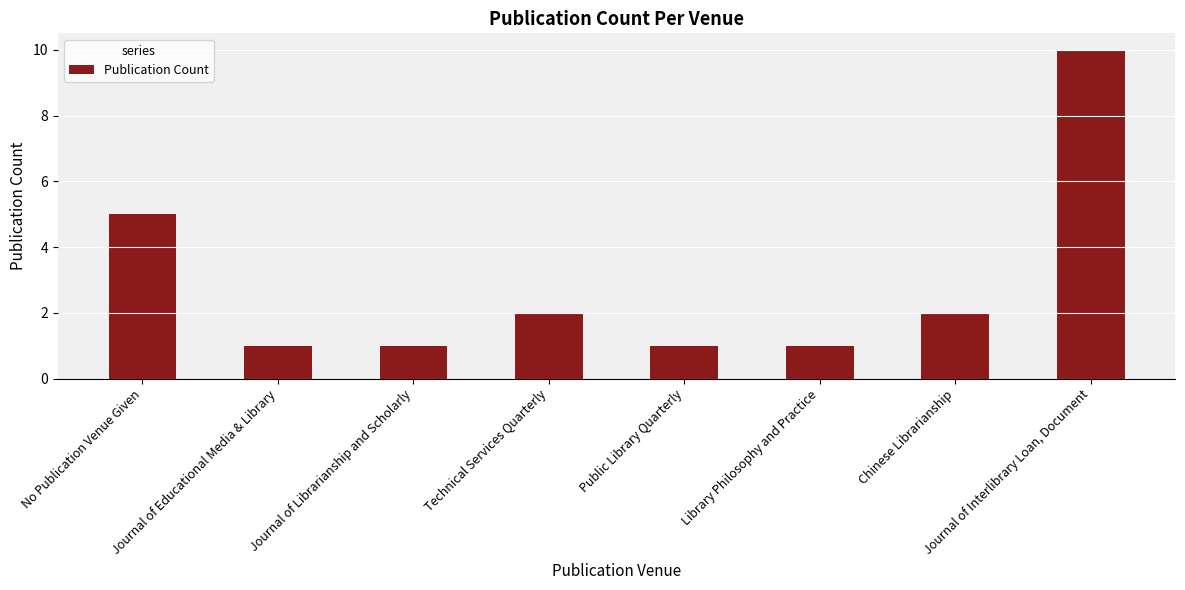

What is the maximum value shown in the chart?

10